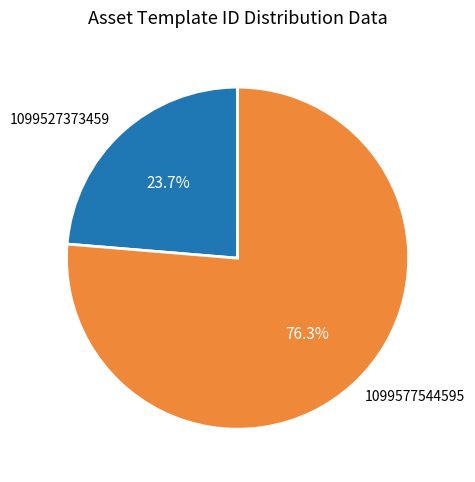

To the nearest percent, what portion does 1099577544595 represent?

76%